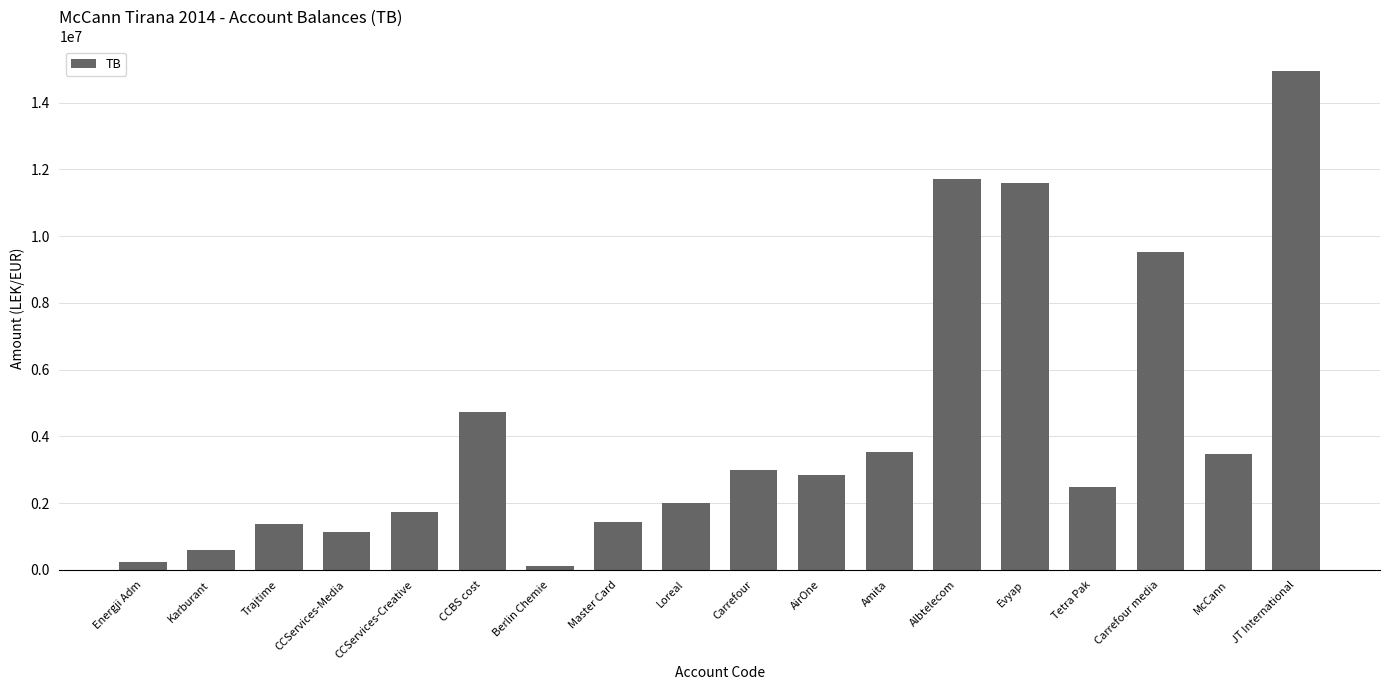

What is the average value?

4246417.4